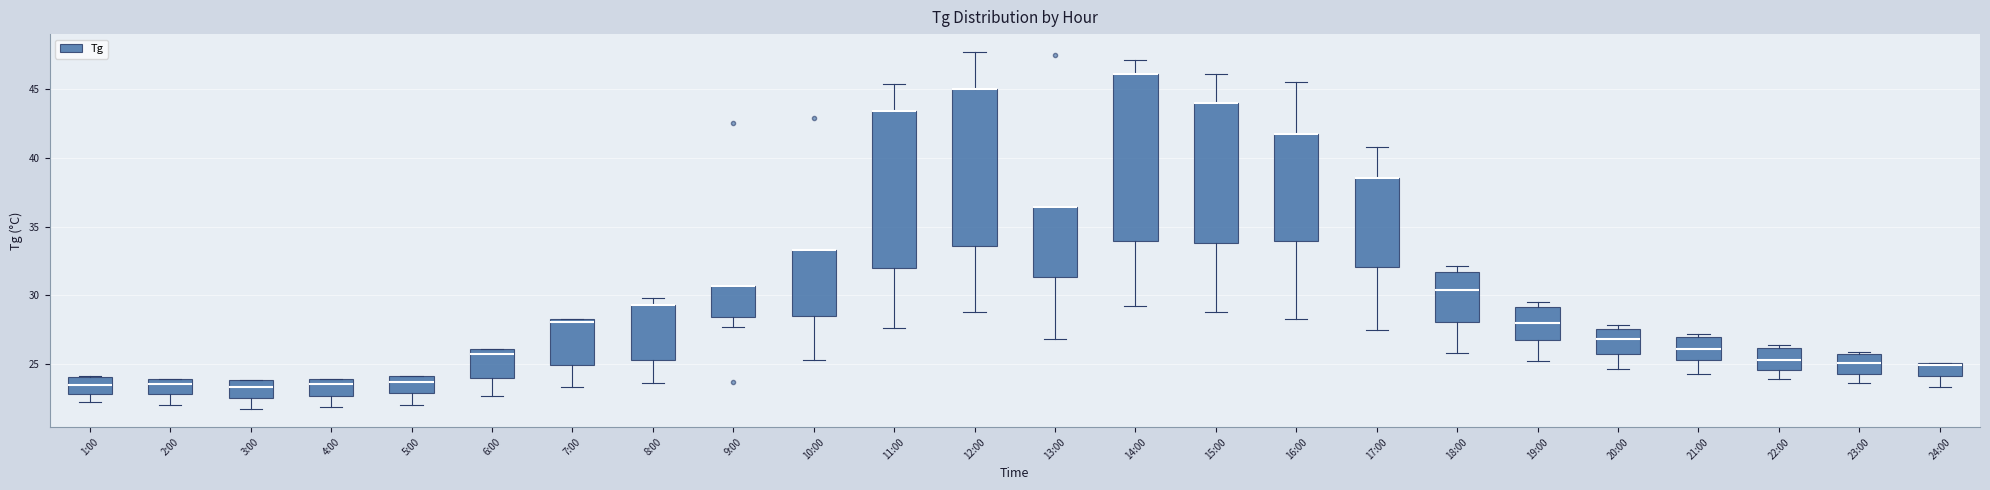

Reading left to right, read every box against the y-axis: the position of its median line, the range the box covers, and the ends of its whiskers. The values are not printed on the chart, so give them approximately, as read against the axis.

1:00: median 23.5, box 23.0 to 24.0, whiskers 22.0 to 24.0
2:00: median 23.5, box 23.0 to 24.0, whiskers 22.0 to 24.0
3:00: median 23.5, box 22.5 to 24.0, whiskers 21.5 to 24.0
4:00: median 23.5, box 22.5 to 24.0, whiskers 22.0 to 24.0
5:00: median 23.5, box 23.0 to 24.0, whiskers 22.0 to 24.0
6:00: median 26.0 (just below the box's upper edge), box 24.0 to 26.0, whiskers 22.5 to 26.0
7:00: median 28.0, box 25.0 to 28.5, whiskers 23.5 to 28.5
8:00: median 29.5 (drawn on the box's upper edge), box 25.5 to 29.5, whiskers 23.5 to 30.0
9:00: median 30.5 (drawn on the box's upper edge), box 28.5 to 30.5, whiskers 27.5 to 30.5
10:00: median 33.5 (drawn on the box's upper edge), box 28.5 to 33.5, whiskers 25.5 to 33.5
11:00: median 43.5 (drawn on the box's upper edge), box 32.0 to 43.5, whiskers 27.5 to 45.5
12:00: median 45.0 (drawn on the box's upper edge), box 33.5 to 45.0, whiskers 29.0 to 47.5
13:00: median 36.5 (drawn on the box's upper edge), box 31.5 to 36.5, whiskers 27.0 to 36.5
14:00: median 46.0 (drawn on the box's upper edge), box 34.0 to 46.0, whiskers 29.0 to 47.0
15:00: median 44.0 (drawn on the box's upper edge), box 34.0 to 44.0, whiskers 29.0 to 46.0
16:00: median 41.5 (drawn on the box's upper edge), box 34.0 to 41.5, whiskers 28.5 to 45.5
17:00: median 38.5 (drawn on the box's upper edge), box 32.0 to 38.5, whiskers 27.5 to 41.0
18:00: median 30.5, box 28.0 to 31.5, whiskers 26.0 to 32.0
19:00: median 28.0, box 26.5 to 29.0, whiskers 25.0 to 29.5
20:00: median 27.0, box 26.0 to 27.5, whiskers 24.5 to 28.0
21:00: median 26.0, box 25.5 to 27.0, whiskers 24.5 to 27.0 (just above the box's upper edge)
22:00: median 25.5, box 24.5 to 26.0, whiskers 24.0 to 26.5
23:00: median 25.0, box 24.5 to 25.5, whiskers 23.5 to 26.0
24:00: median 25.0 (just below the box's upper edge), box 24.0 to 25.0, whiskers 23.5 to 25.0